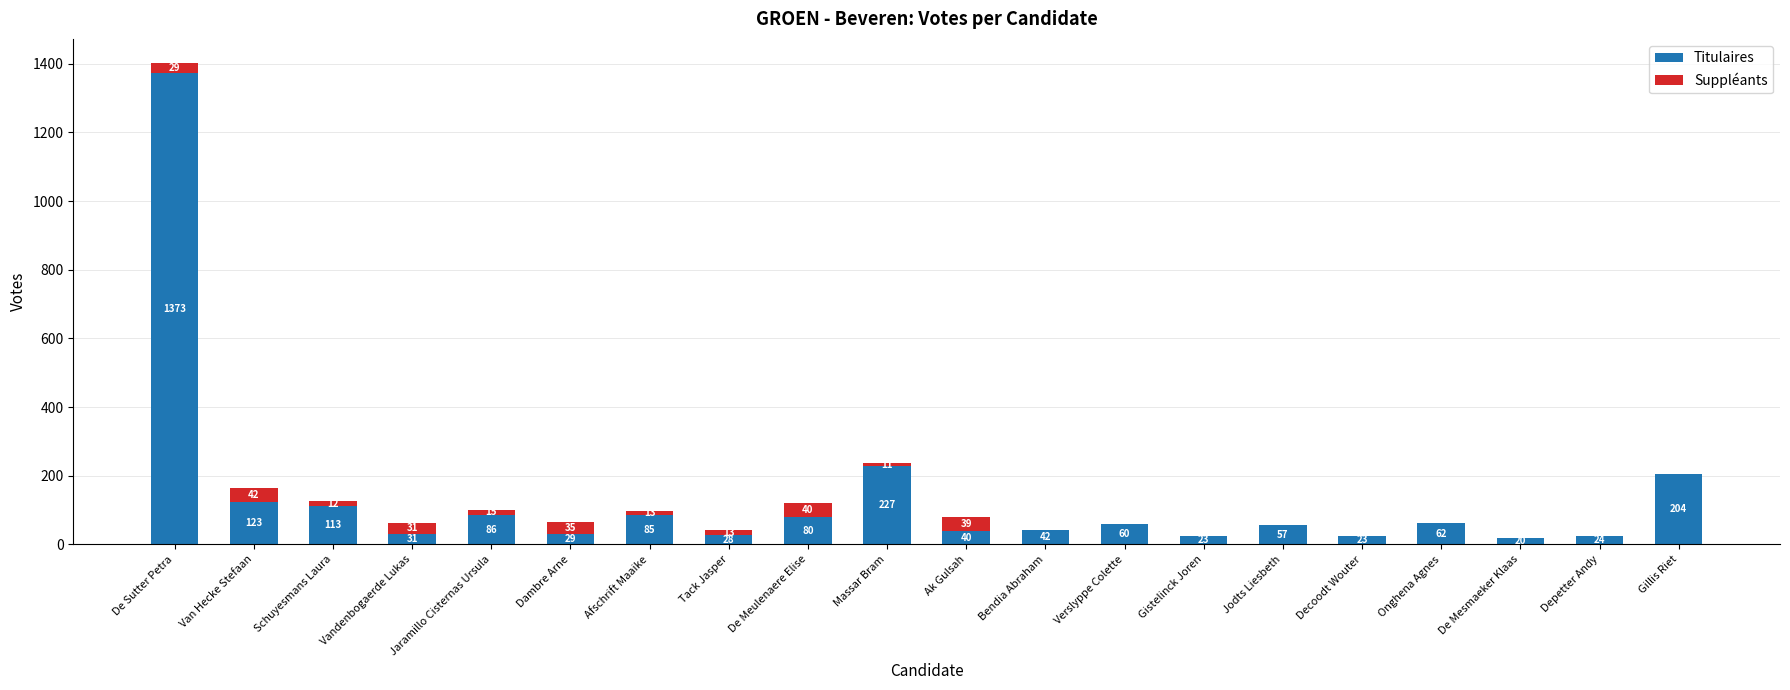

Which category has the highest value in the Titulaires series?

De Sutter Petra